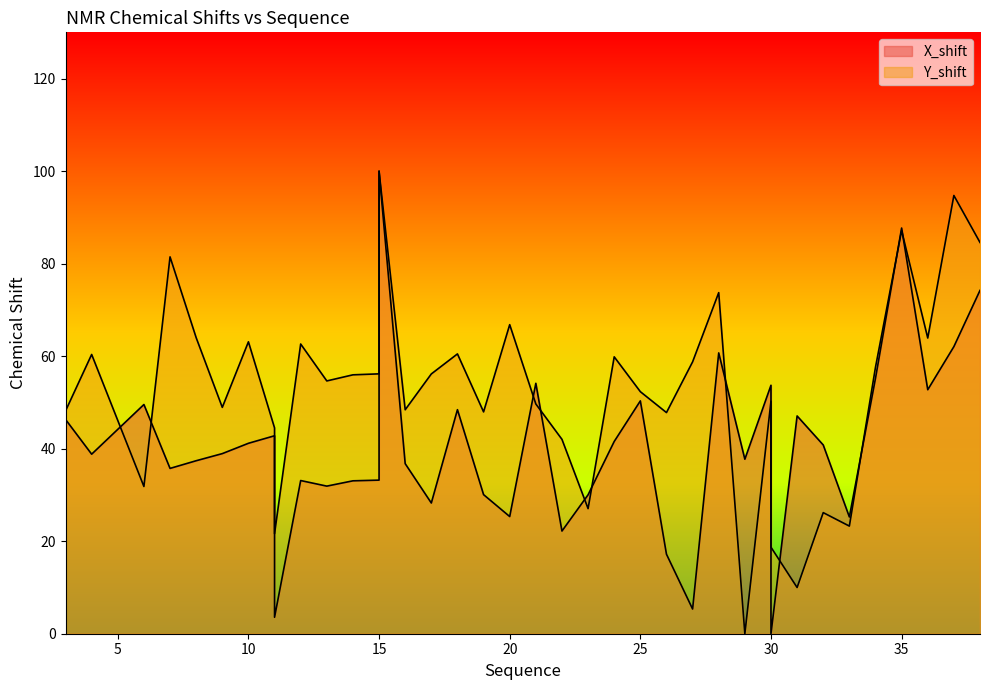

What is the average value of the Y_shift series?

51.0